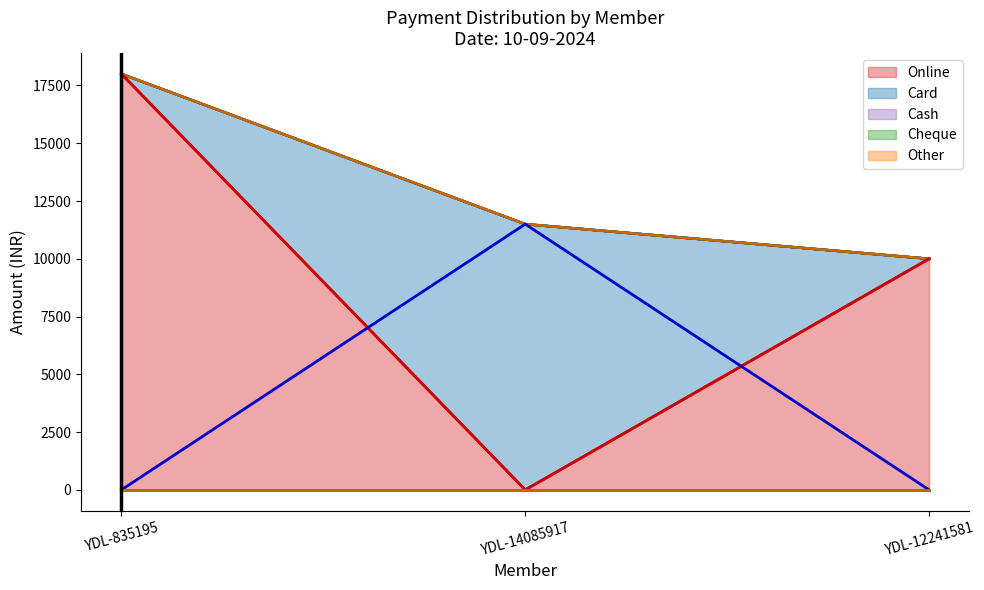

True or false: Card has a value of 0 at 10-09-2024.

True